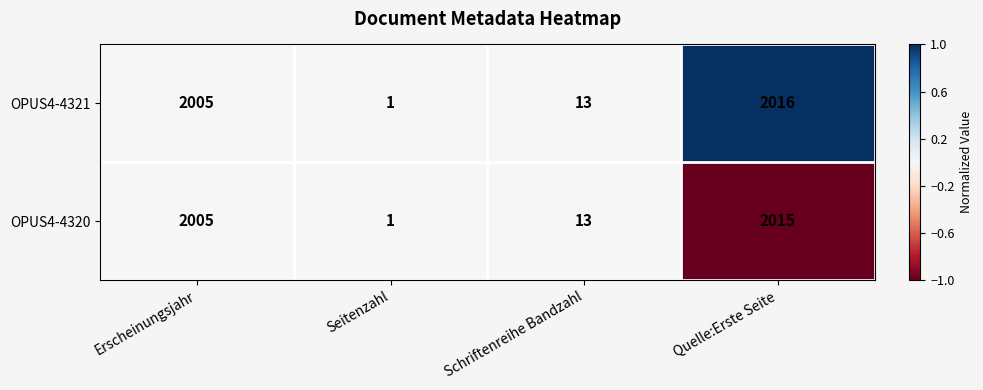

Which series has the largest range (max minus min)?

OPUS4-4321